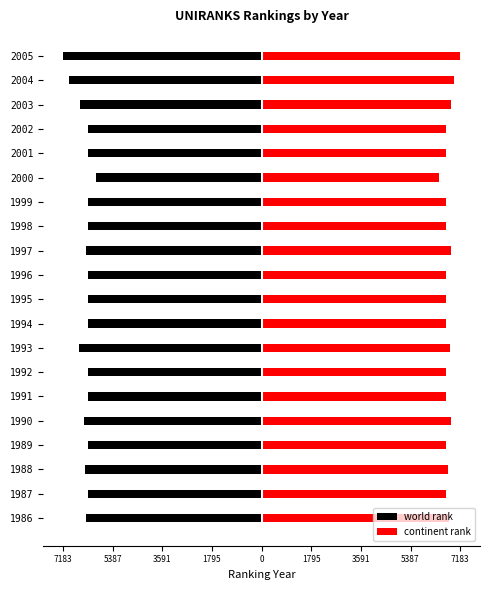

Rank the series by their maximum value, from lowest to highest.

world rank, continent rank